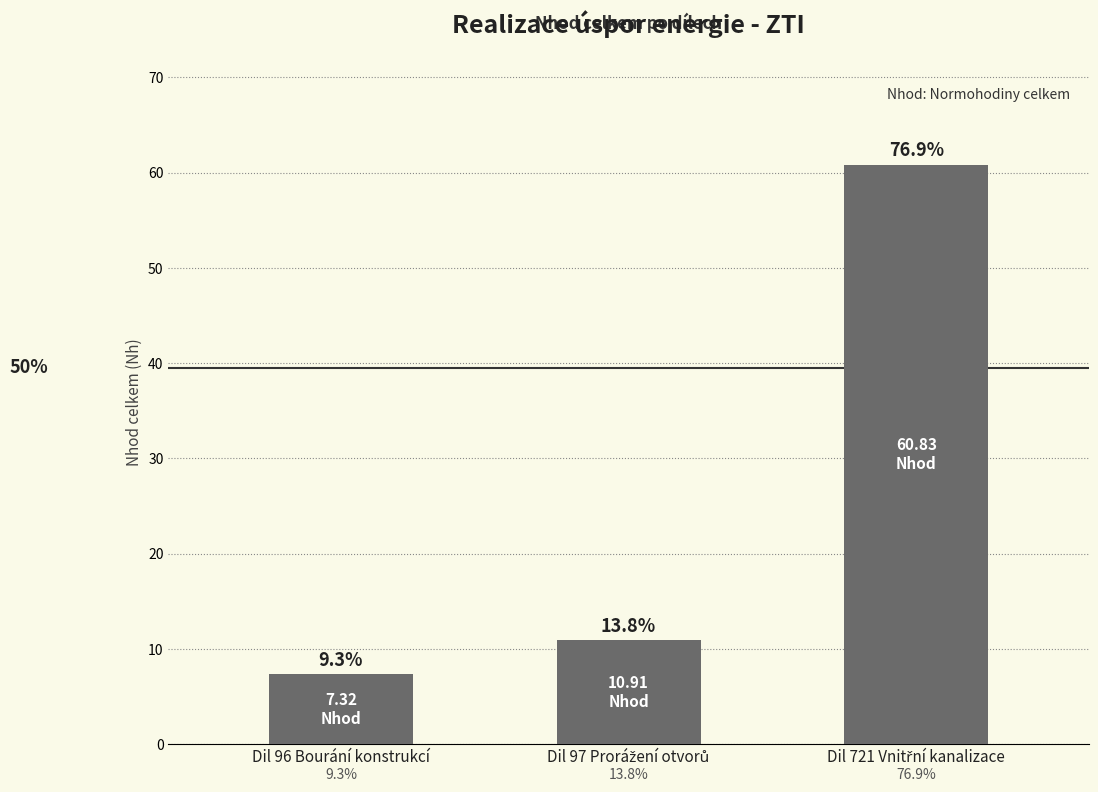

How many bars are there in total?

3